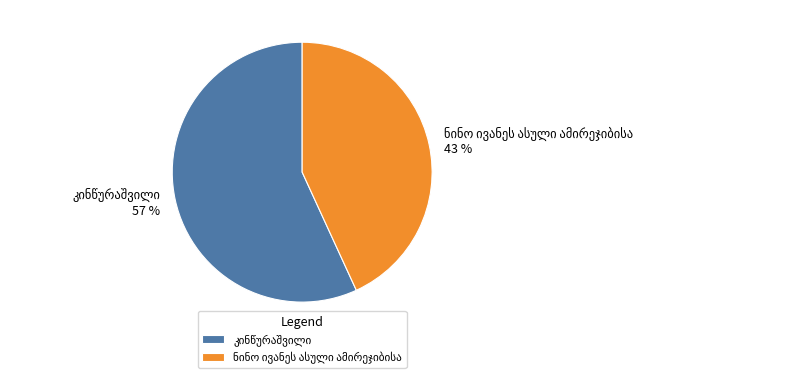

To the nearest percent, what is the average slice percentage?

50%